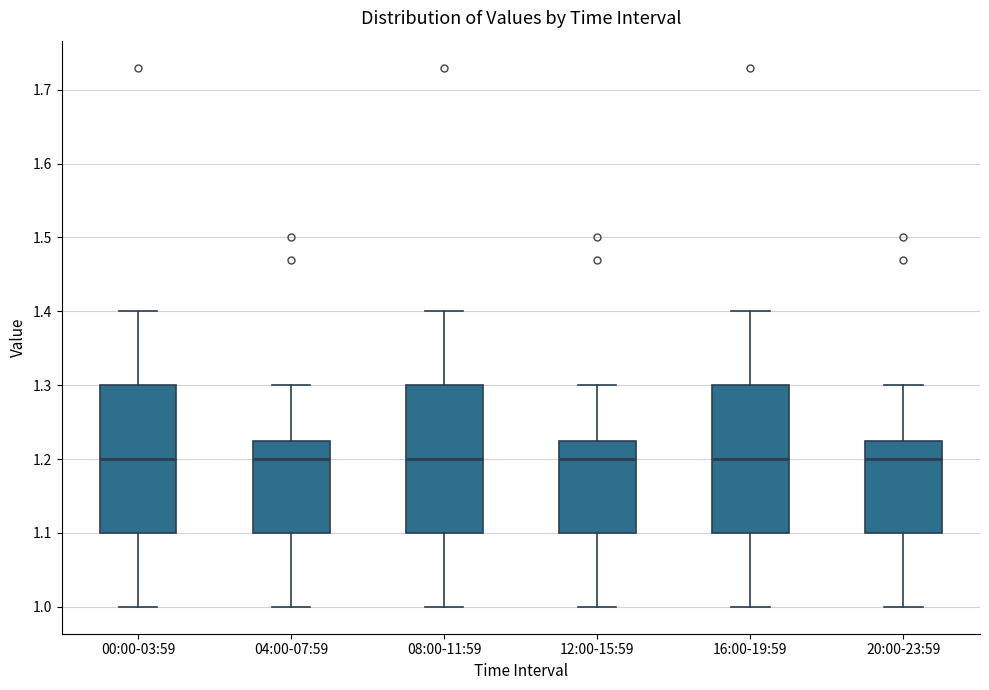

Where is the lower edge of the box for 12:00-15:59 on the y-axis? The values are not printed on the chart, so give them approximately, as read against the axis.

1.10